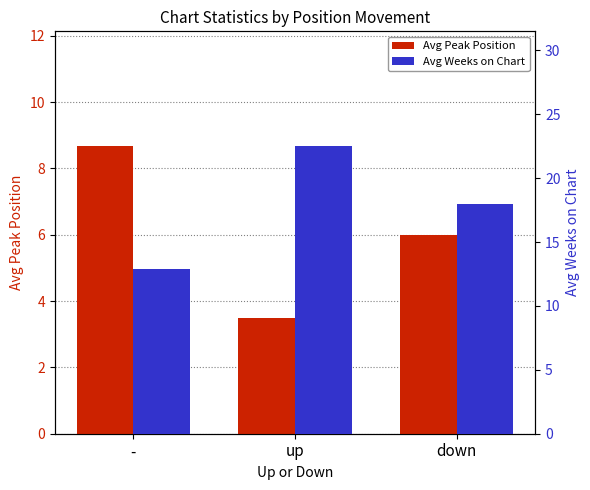

How many bars are there in each group?

2